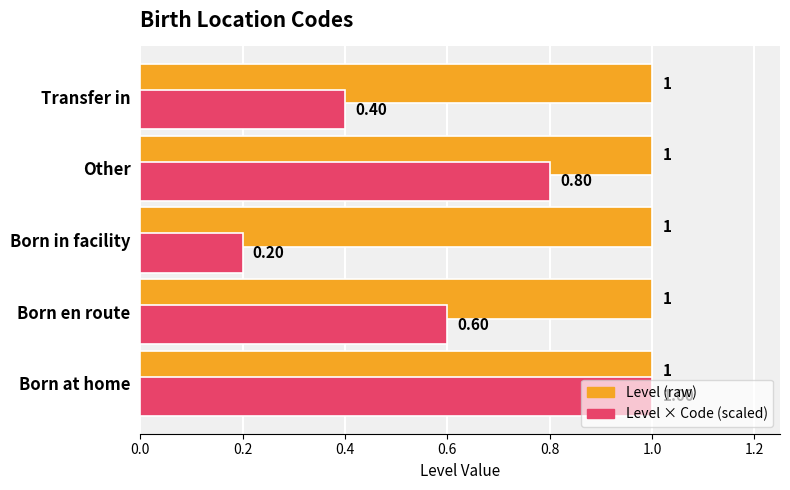

At which category is the sum across all series the highest?

Born at home